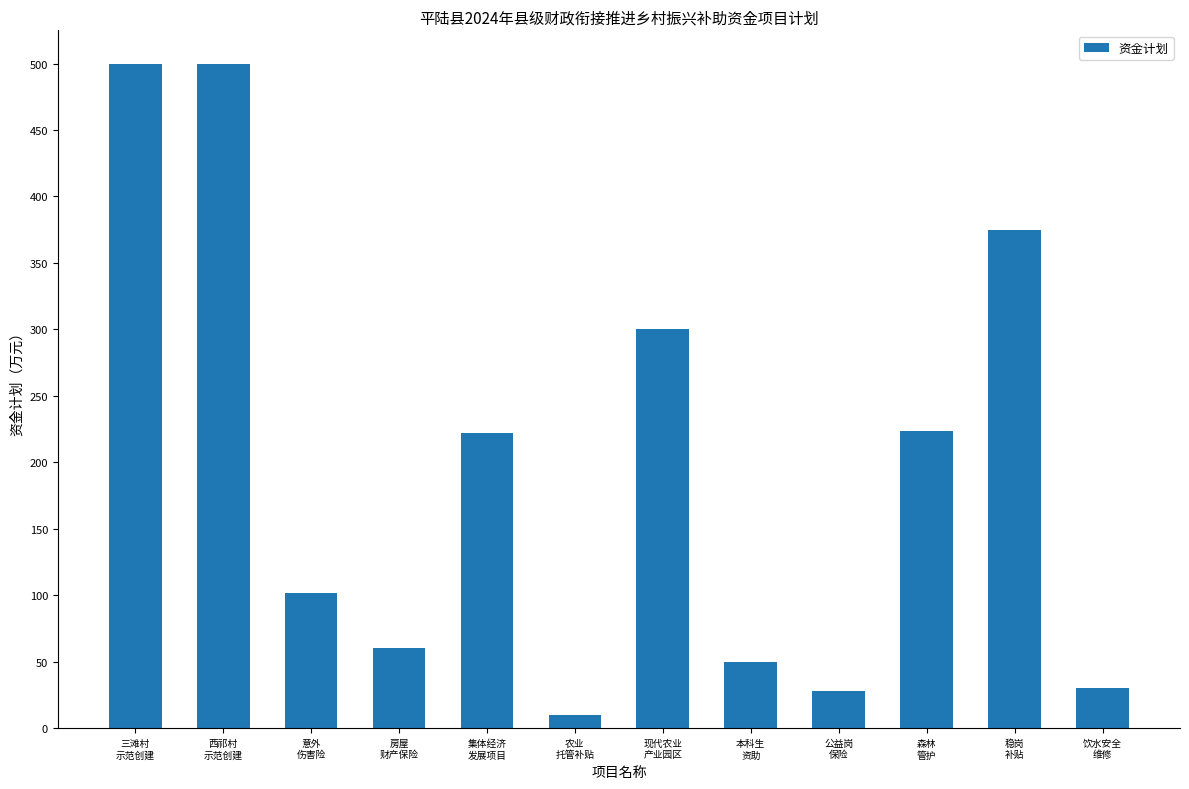

What position from the right is 现代农业
产业园区?

6